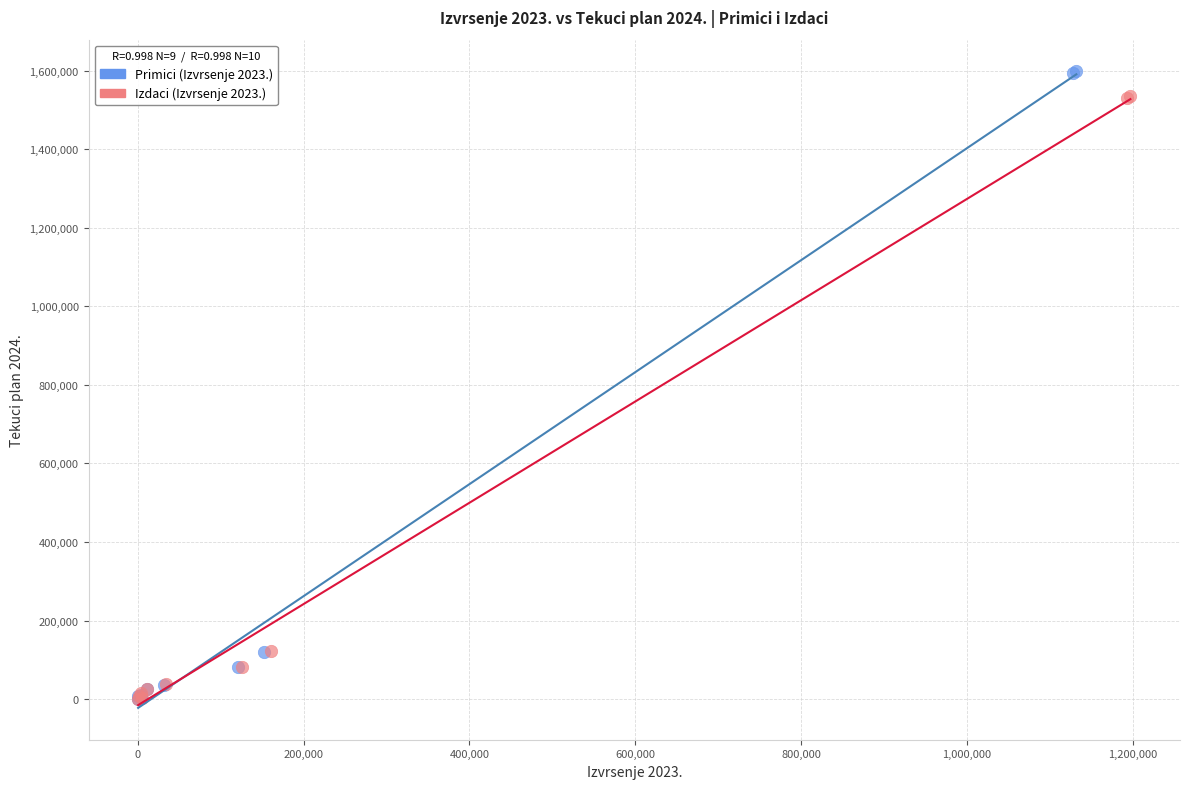

Which series has the largest Y range (max minus min)?

Primici (Izvrsenje 2023.)